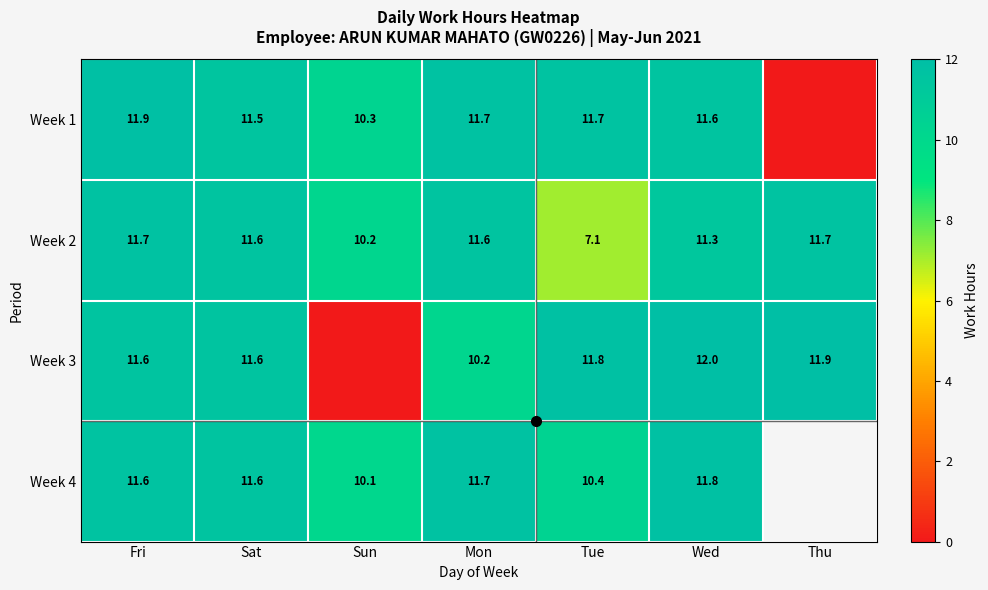

What is the average value of the Week 2 series?

10.7